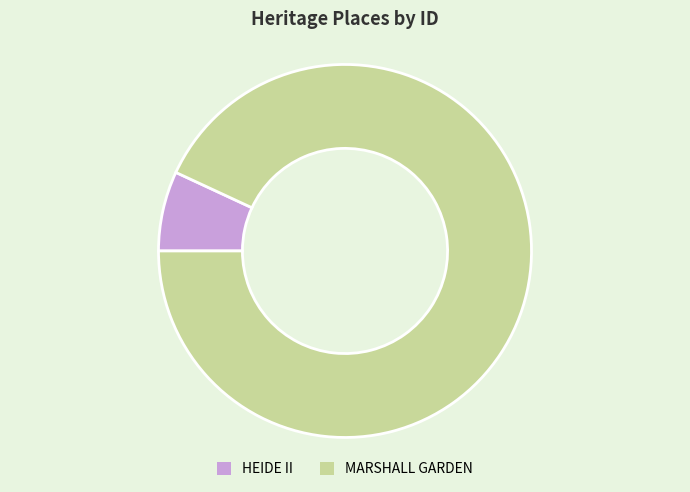

Between HEIDE II and MARSHALL GARDEN, which is larger?

MARSHALL GARDEN